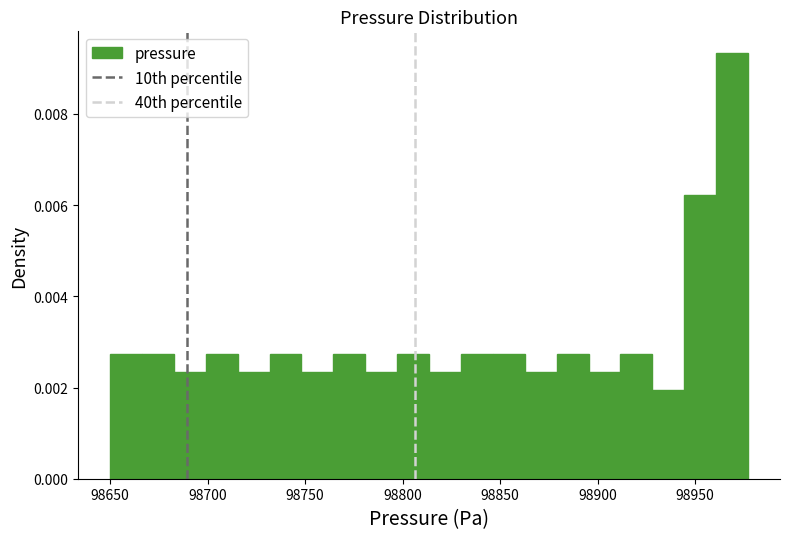

Read against the x-axis, roughly where is the centre of the tallest bar?

98970